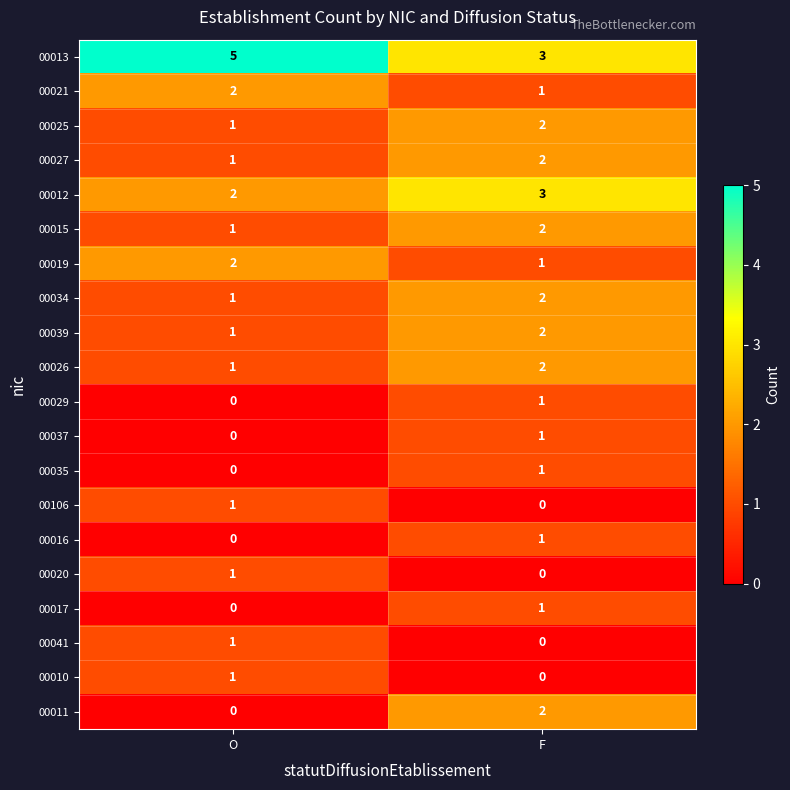

Which series has the largest total across all categories?

00013